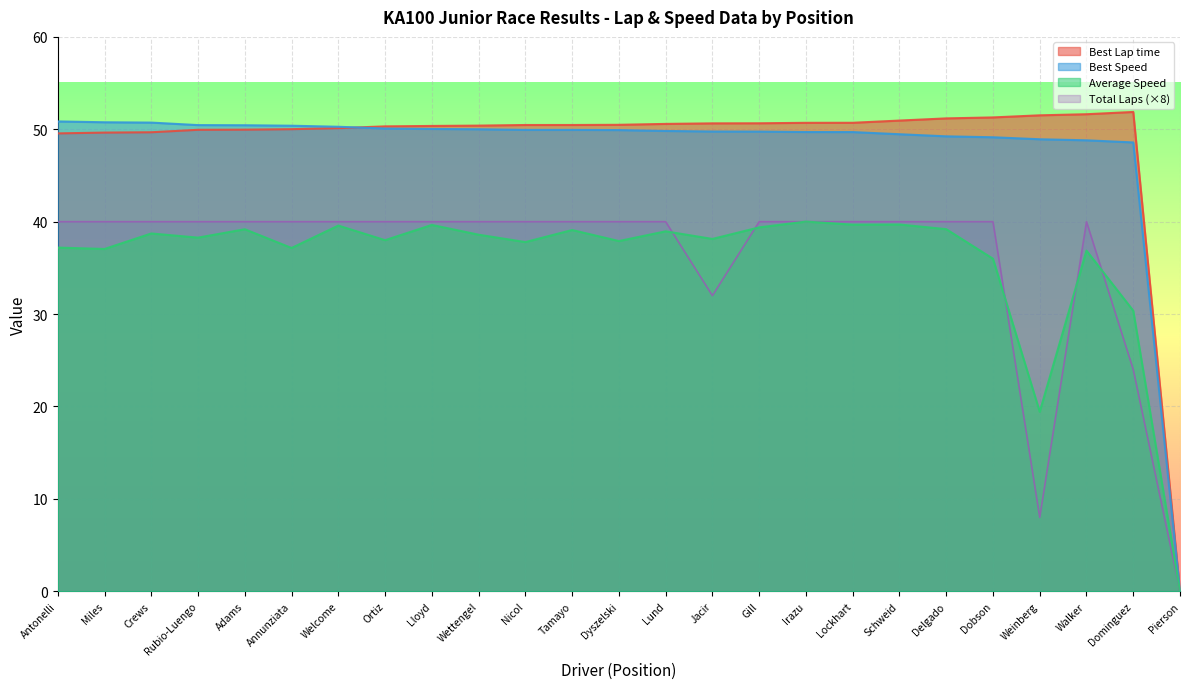

True or false: Total Laps has a value of 22.6 at Dyszelski.

False